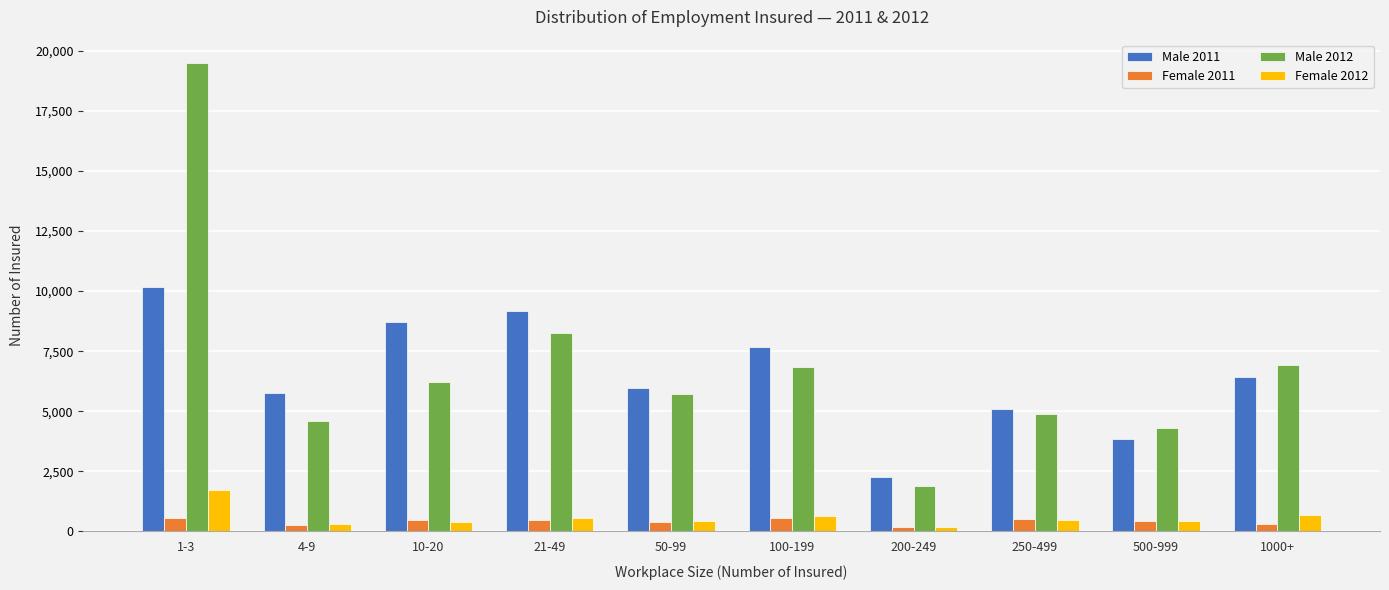

The value of Male 2011 at 50-99 is 5957. True or false?

True